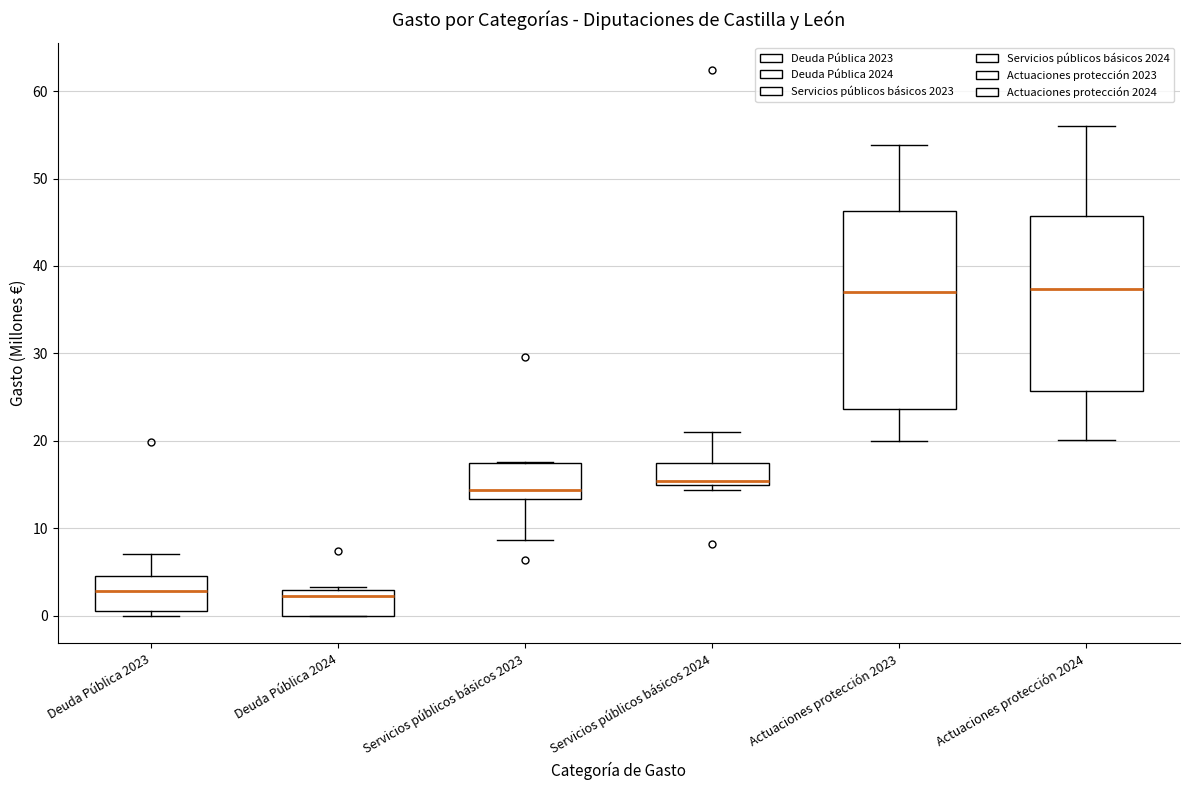

Which box is the tallest, from its lower edge to its upper edge?

Actuaciones protección 2023